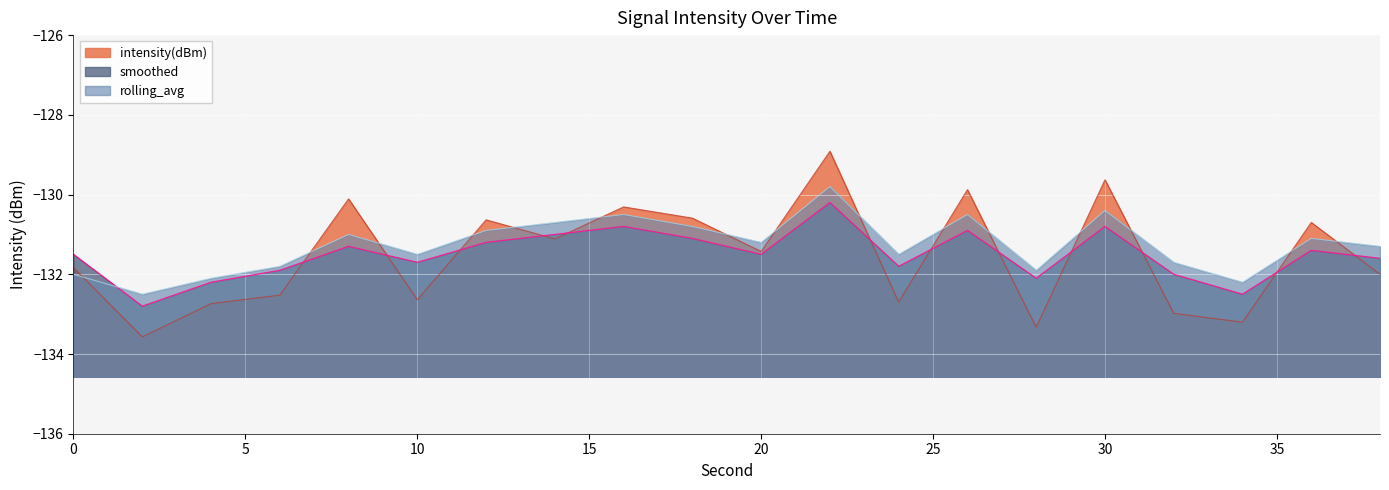

What is the minimum value for intensity(dBm)?

-133.6